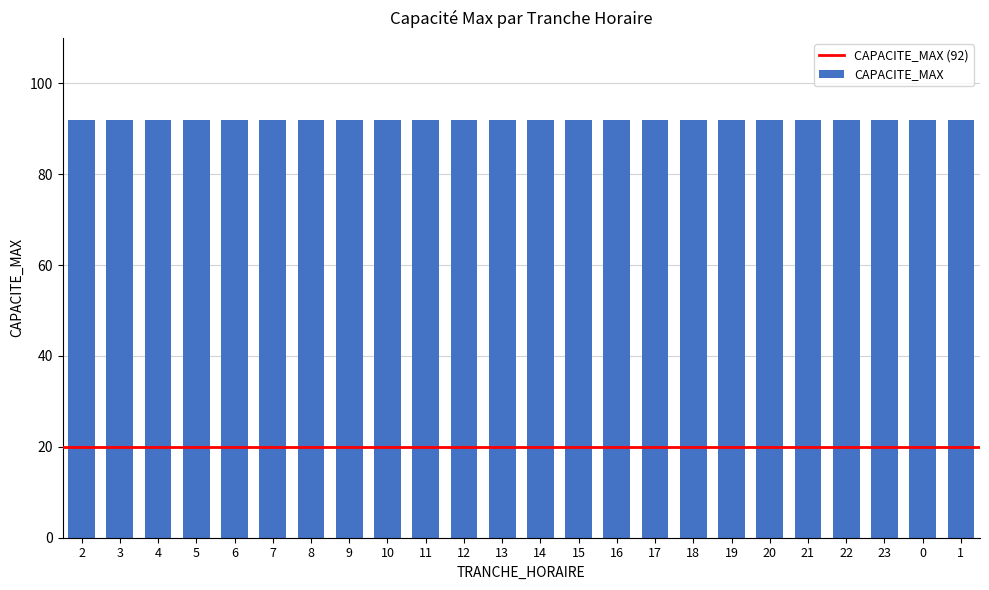

Does the chart contain stacked bars?

No